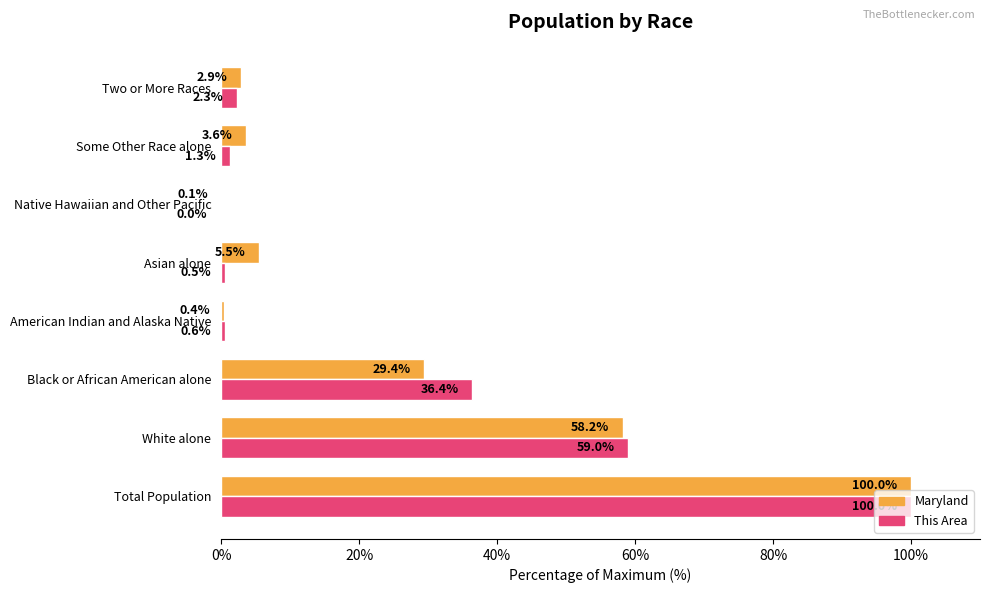

Between Total Population and Asian alone, which series saw the biggest shift?

This Area